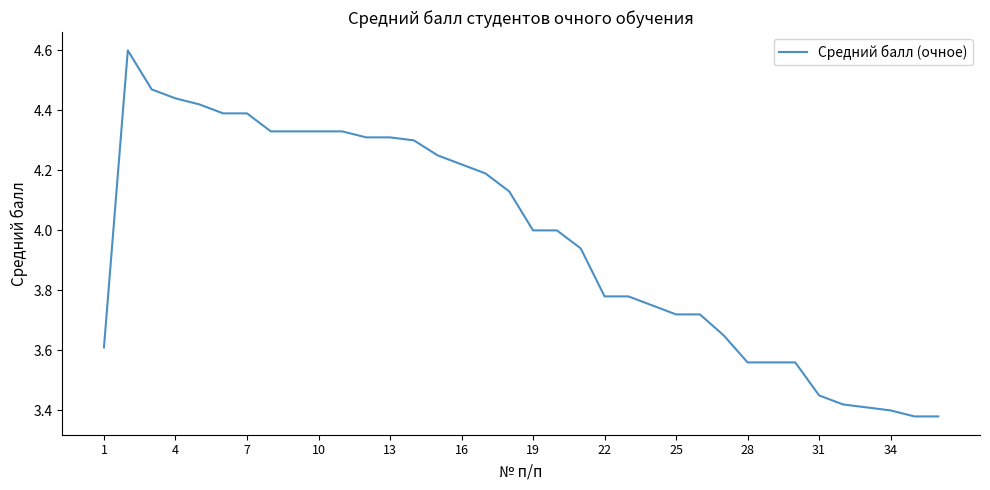

What is the difference between the maximum and minimum values?

1.2